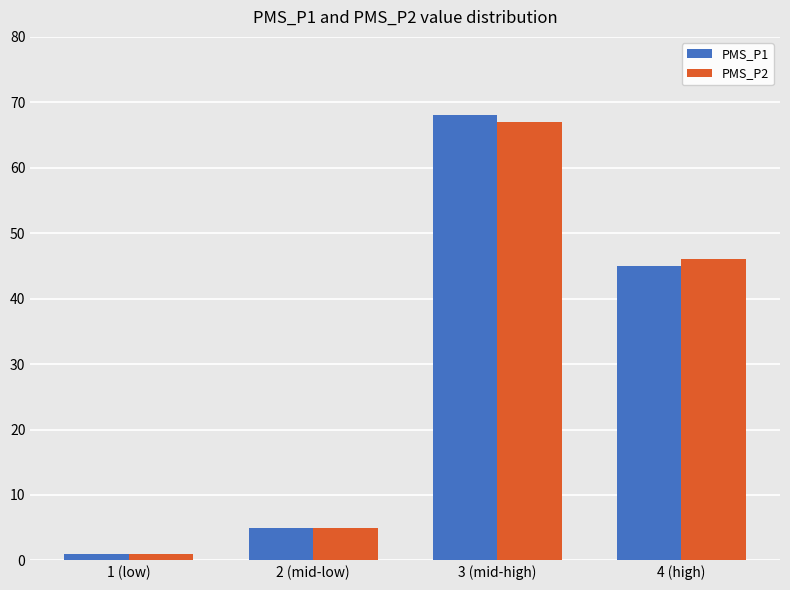

What is the difference between the maximum and second lowest values in the PMS_P2 series?

62